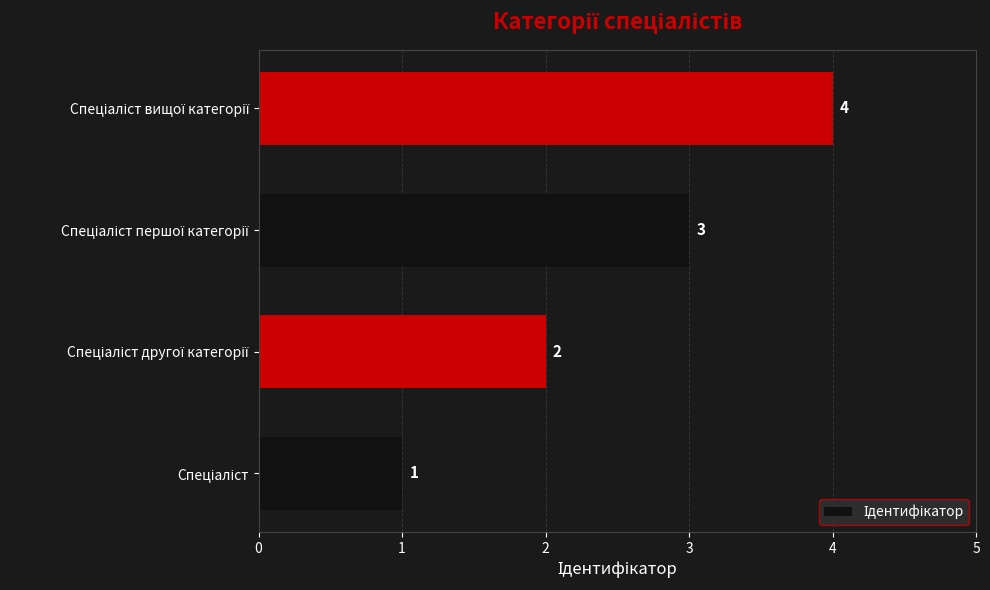

What is the smallest value displayed?

1